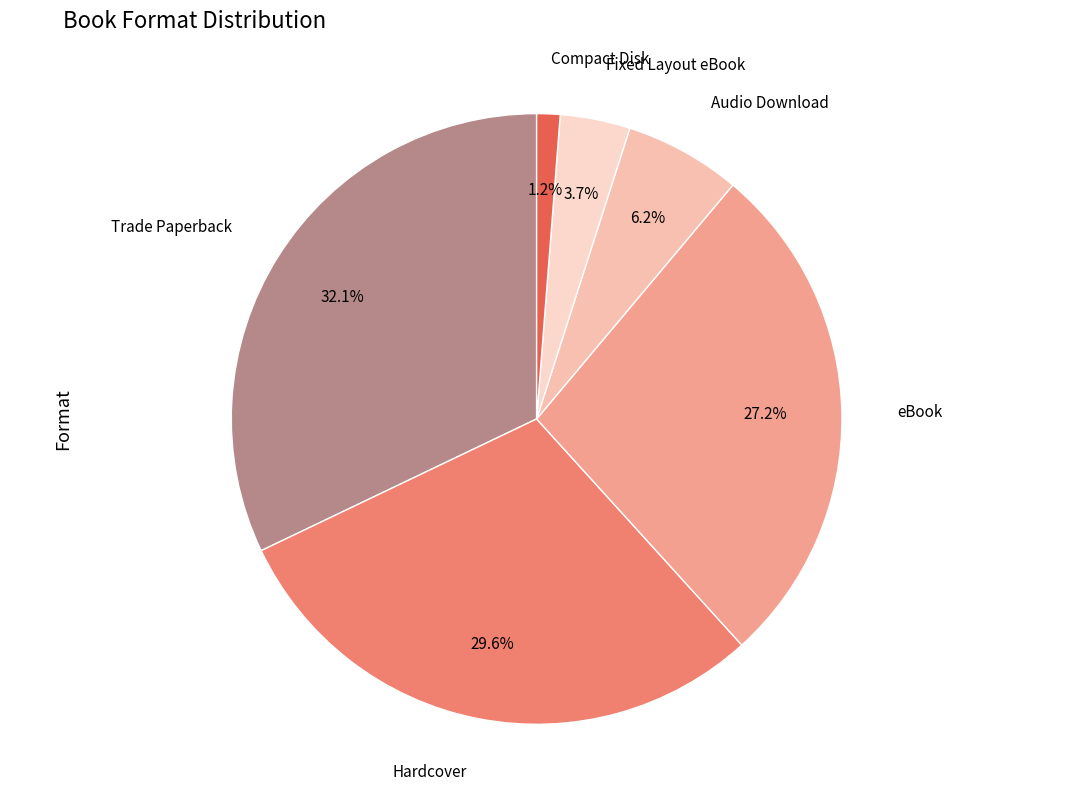

Which category has the smallest portion of the pie?

Compact Disk